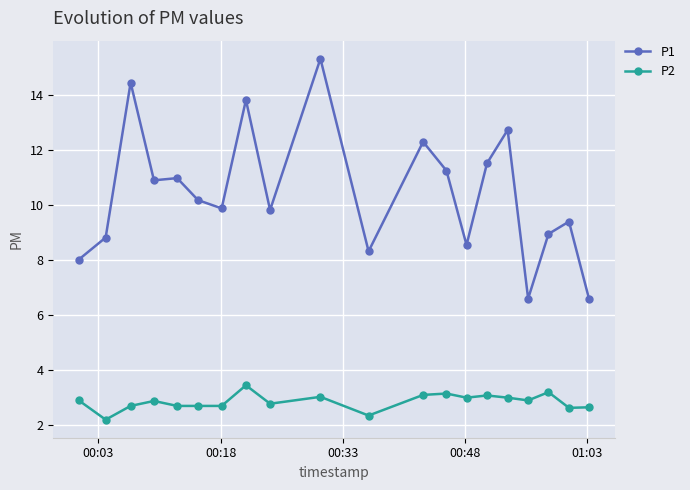

Which series has the largest total across all categories?

P1